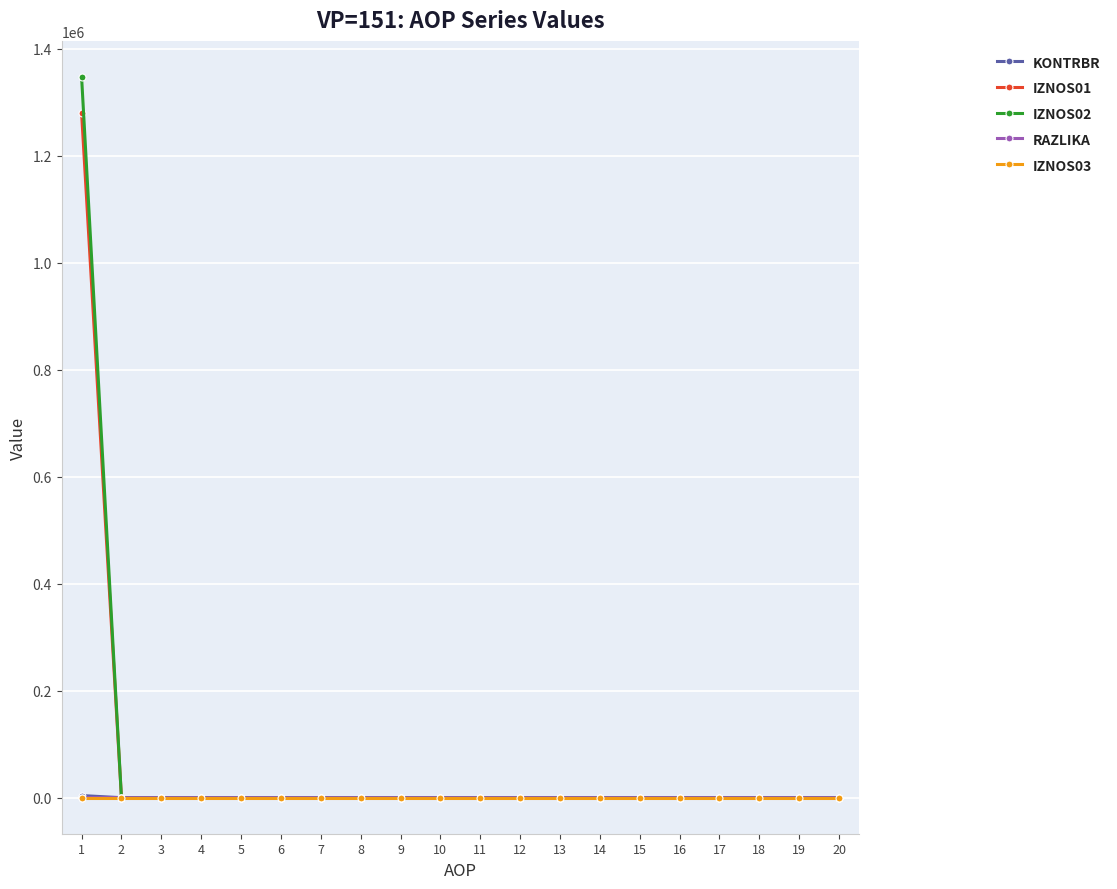

Which series has the widest spread of values?

IZNOS02